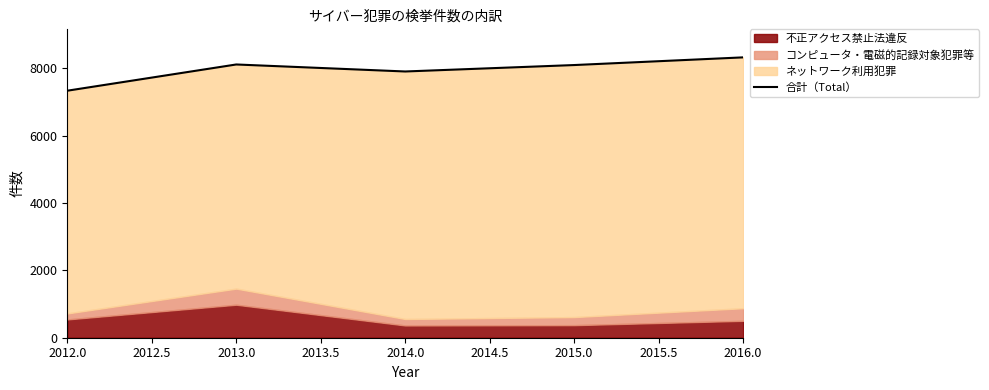

What is the greatest value displayed?

8324